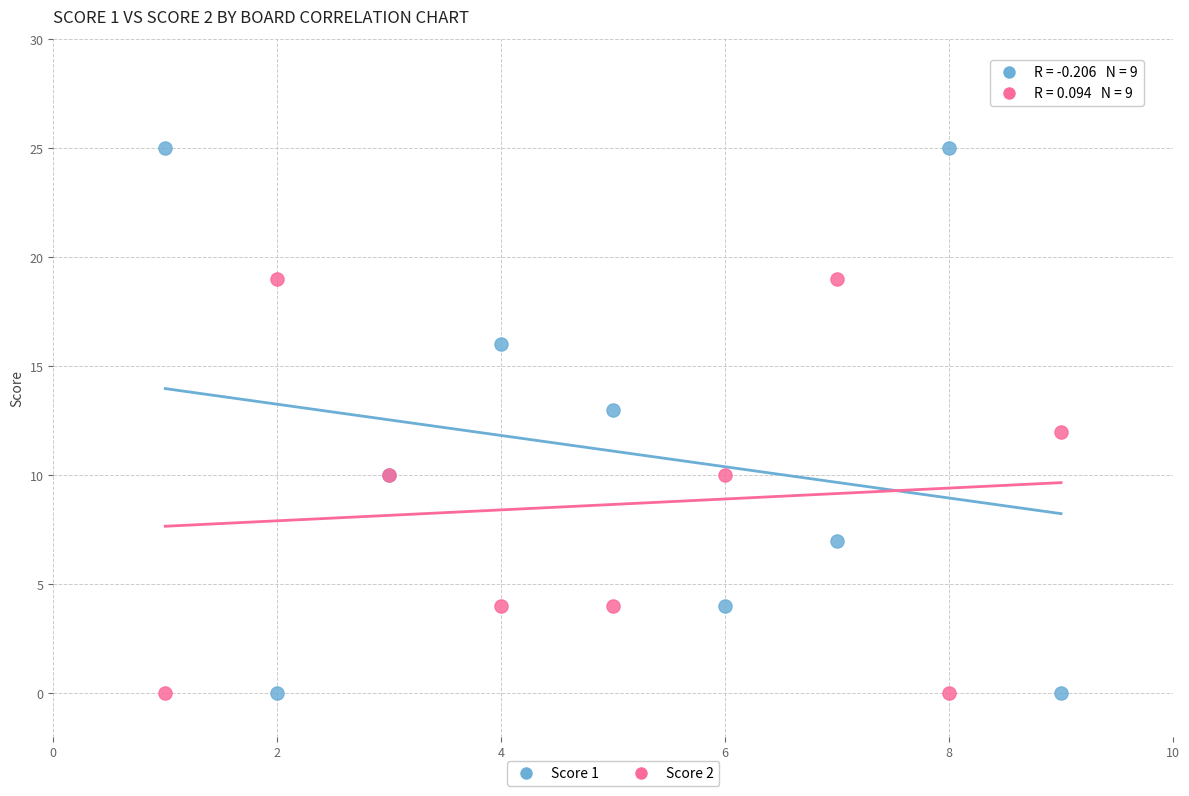

Which series has the widest spread of Y values?

Score 1